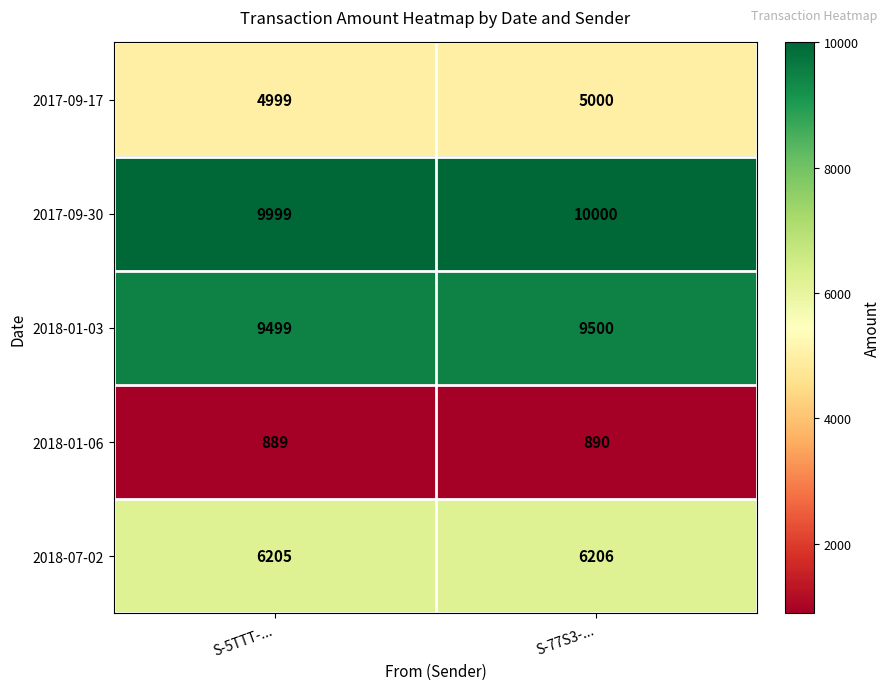

Reading left to right, extract all data points from this chart.

2017-09-17: S-5TTT-...=4999	S-77S3-...=5000
2017-09-30: S-5TTT-...=9999	S-77S3-...=10000
2018-01-03: S-5TTT-...=9499	S-77S3-...=9500
2018-01-06: S-5TTT-...=889	S-77S3-...=890
2018-07-02: S-5TTT-...=6205	S-77S3-...=6206